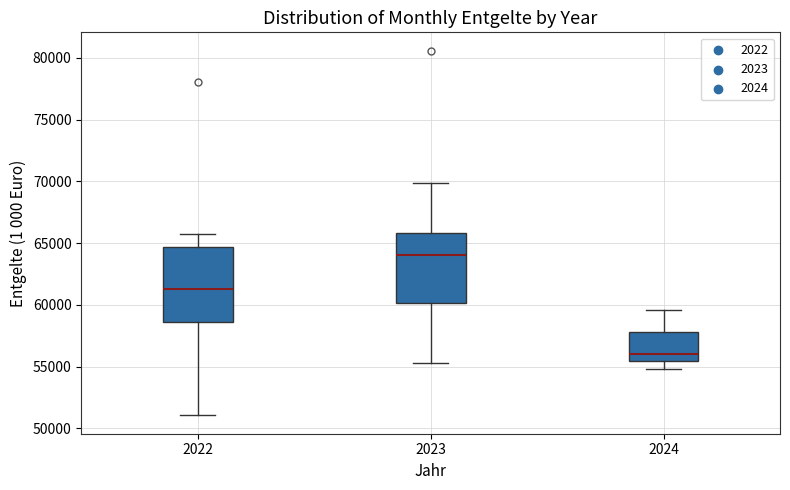

Where does the upper whisker of the box at x = 2022 end on the y-axis? The values are not printed on the chart, so give them approximately, as read against the axis.

65500